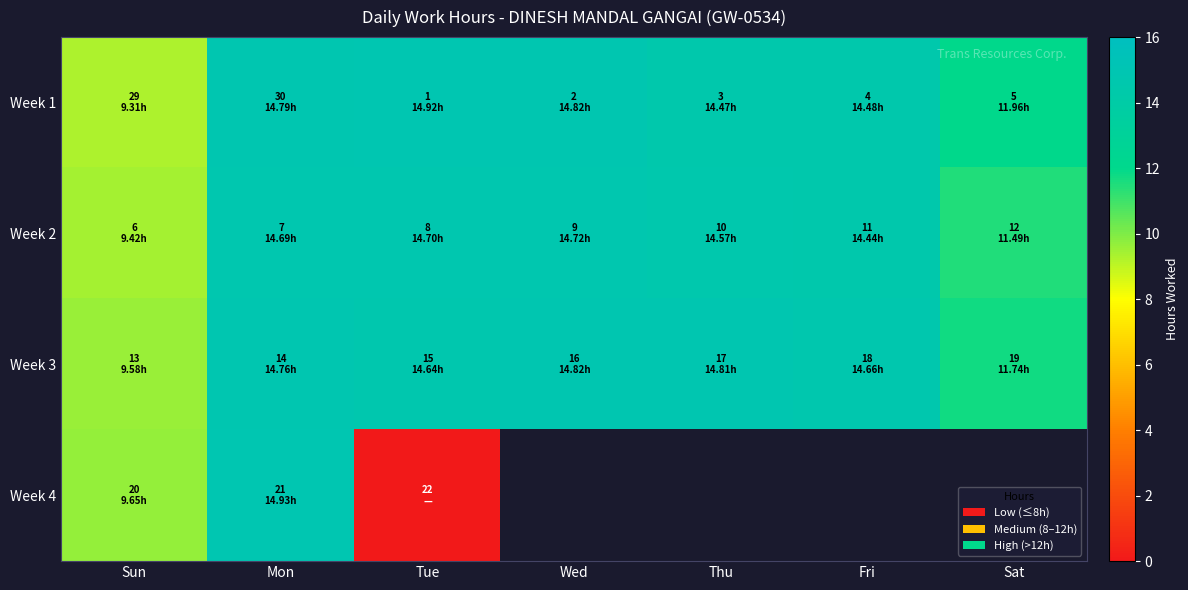

Which series has the widest spread of values?

Week 4